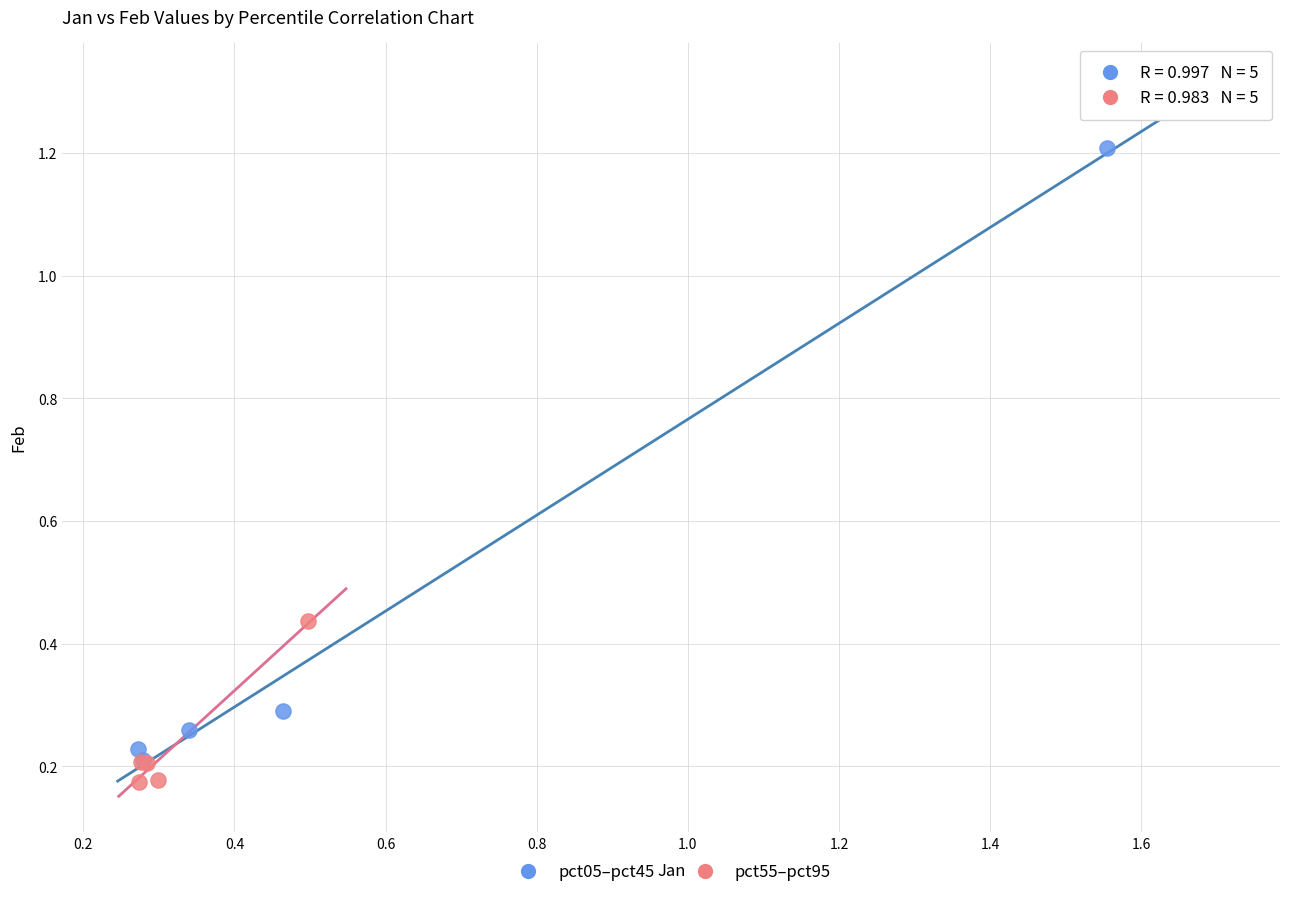

Which series has the widest spread of Y values?

pct05–pct45